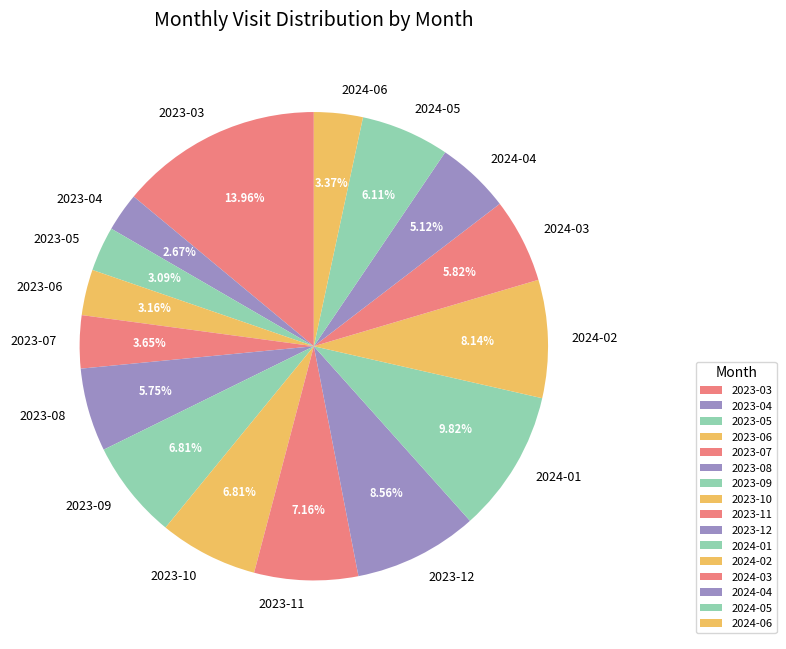

Which has a higher value, 2023-09 or 2024-03?

2023-09